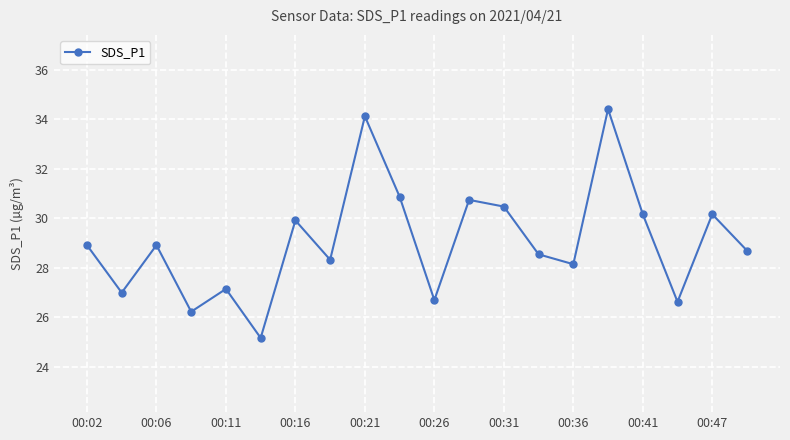

What is the sum of all values?

581.4